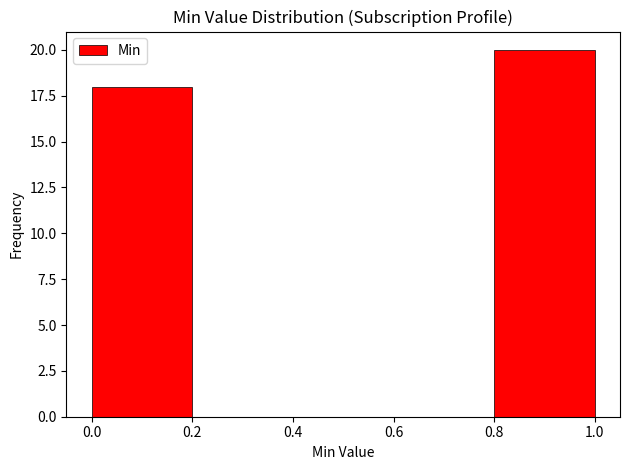

Reading left to right, transcribe this chart: for each bar, give the range it covers on the x-axis and its height. The values are not printed on the chart, so give them approximately, as read against the axis.

0.0 to 0.2: 18
0.2 to 0.4: 0
0.4 to 0.6: 0
0.6 to 0.8: 0
0.8 to 1.0: 20